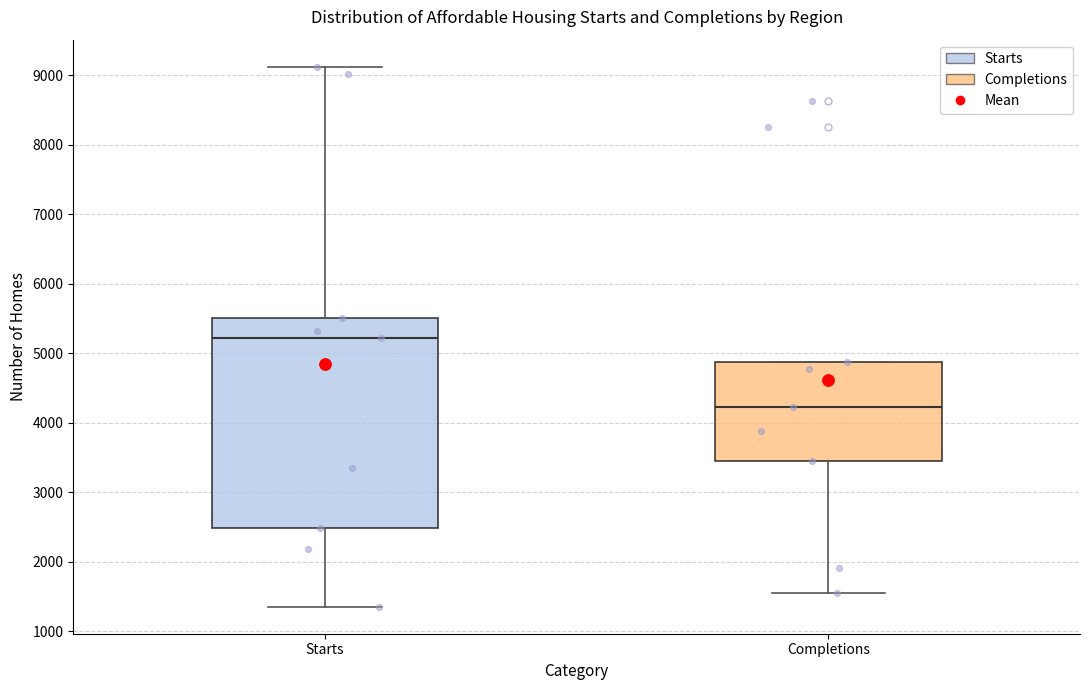

Where does the lower whisker of the box for Completions end on the y-axis? The values are not printed on the chart, so give them approximately, as read against the axis.

1500